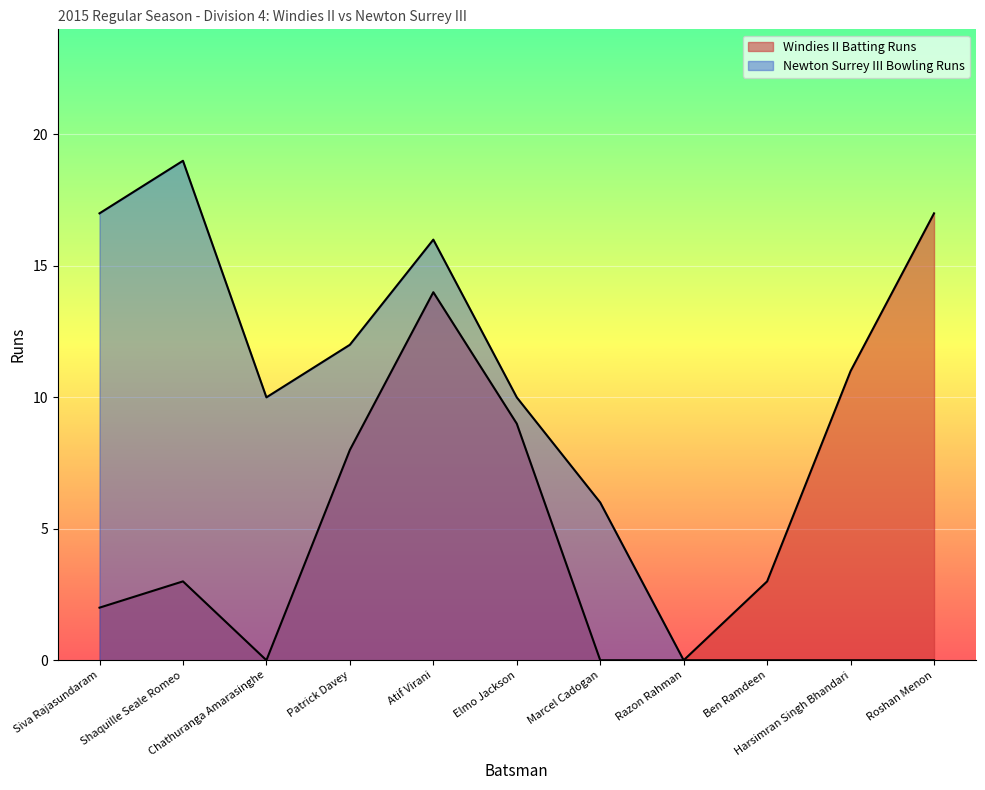

At which label does Newton Surrey III Bowling Runs reach its minimum?

Razon Rahman